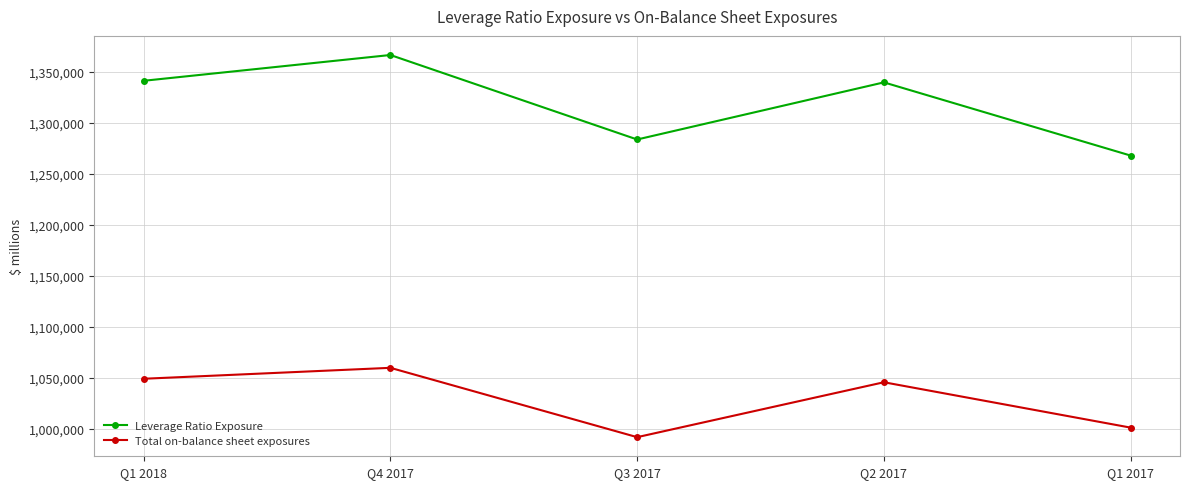

At which category is the sum across all series the highest?

Q4 2017